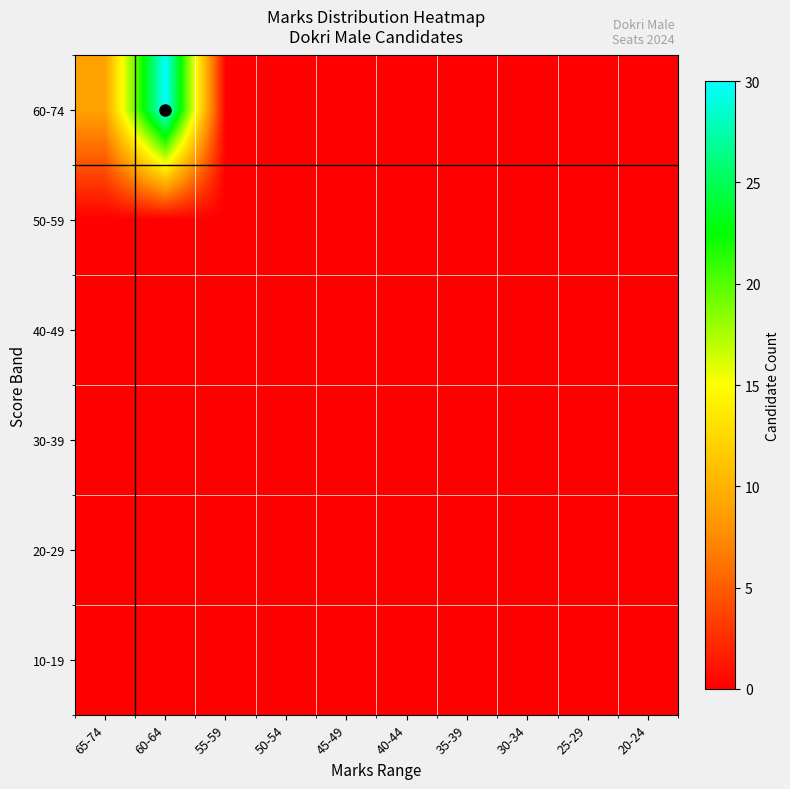

At 45-49, list the series in order from largest to smallest.

60-74, 50-59, 40-49, 30-39, 20-29, 10-19